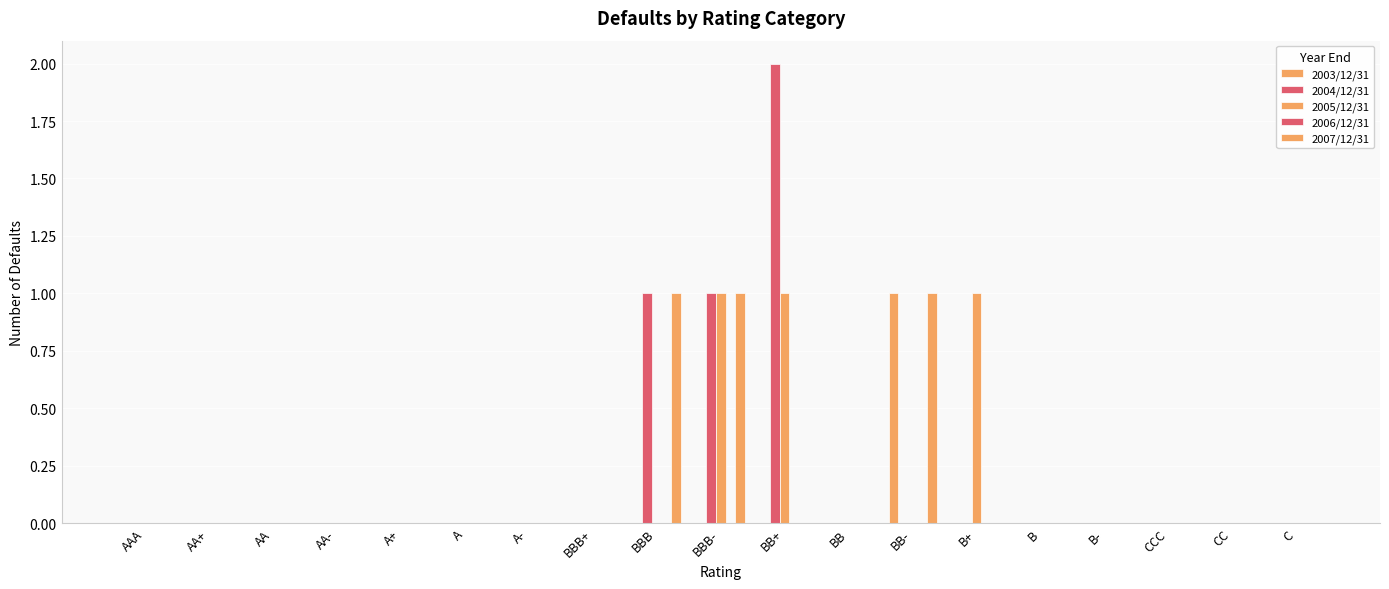

Are the bars horizontal?

No